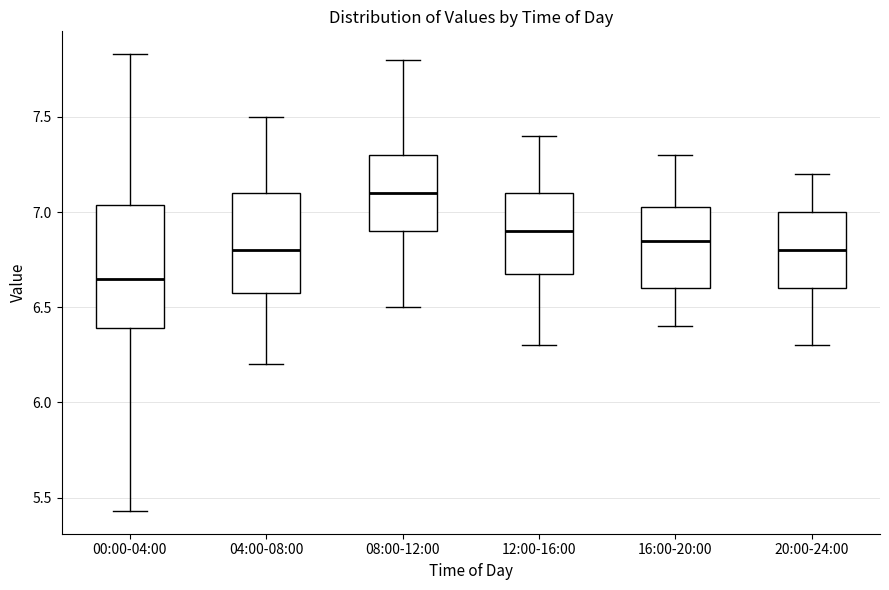

Reading left to right, read every box against the y-axis: the position of its median line, the range the box covers, and the ends of its whiskers. The values are not printed on the chart, so give them approximately, as read against the axis.

00:00-04:00: median 6.65, box 6.40 to 7.05, whiskers 5.45 to 7.85
04:00-08:00: median 6.80, box 6.60 to 7.10, whiskers 6.20 to 7.50
08:00-12:00: median 7.10, box 6.90 to 7.30, whiskers 6.50 to 7.80
12:00-16:00: median 6.90, box 6.70 to 7.10, whiskers 6.30 to 7.40
16:00-20:00: median 6.85, box 6.60 to 7.05, whiskers 6.40 to 7.30
20:00-24:00: median 6.80, box 6.60 to 7.00, whiskers 6.30 to 7.20